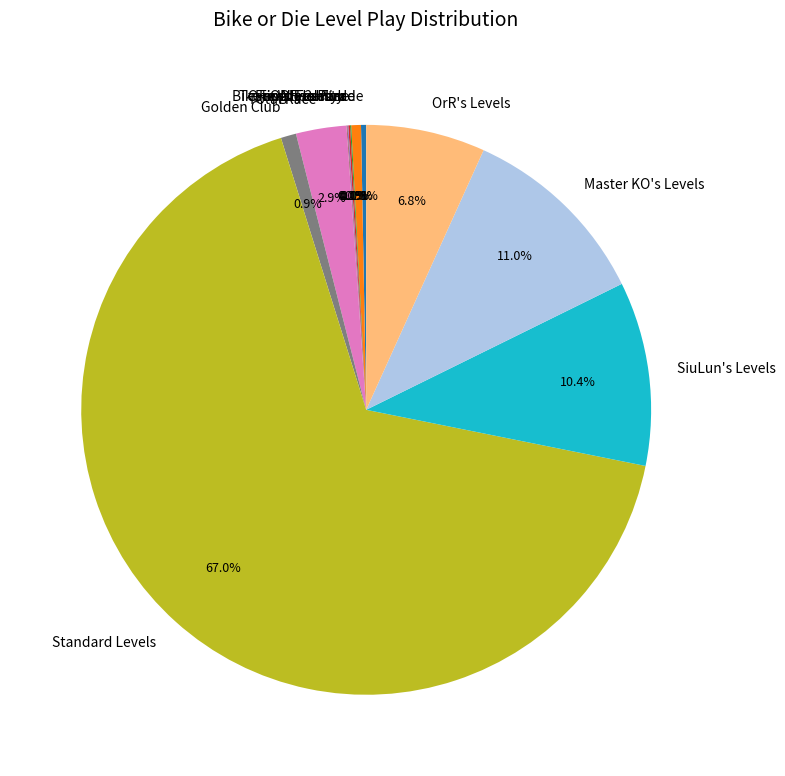

Do Total Race and Freestyle Parade together represent more than half of the pie?

No